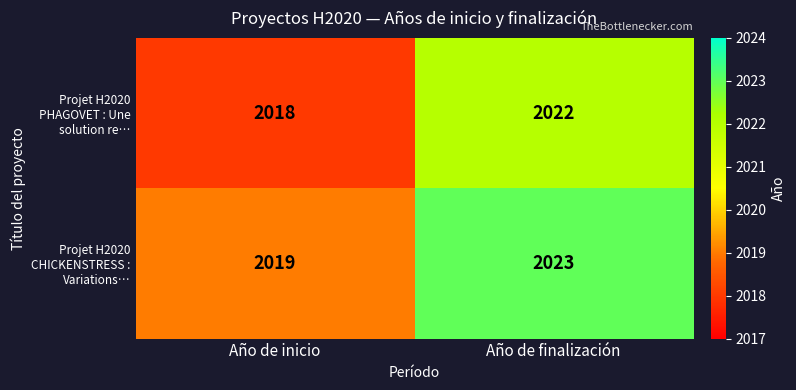

What is the difference between the Projet H2020 CHICKENSTRESS : Variations… values at Año de inicio and Año de finalización?

4